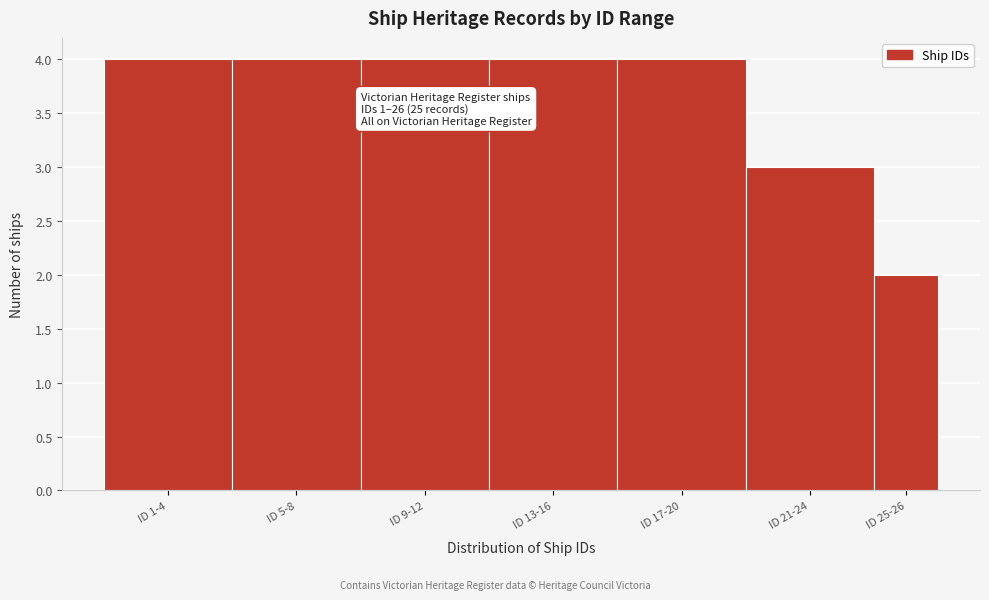

Reading right to left, list all the values displayed in this chart.

2	3	4	4	4	4	4